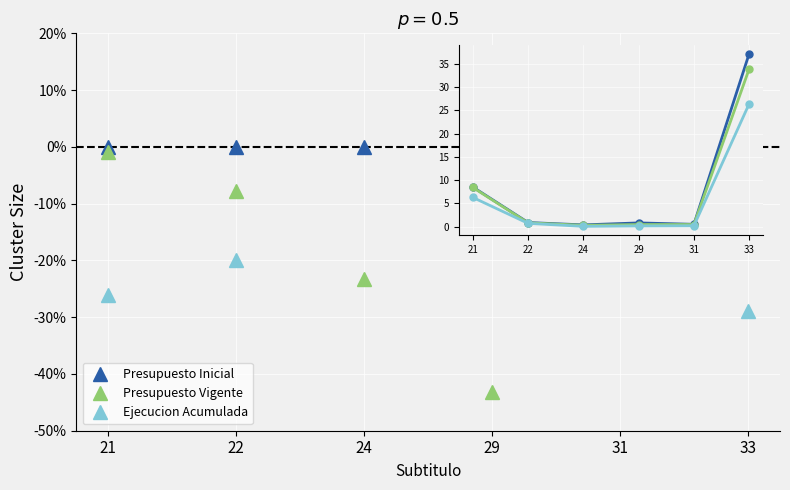

Is it true that Presupuesto Vigente equals 1.4 at 22?

False